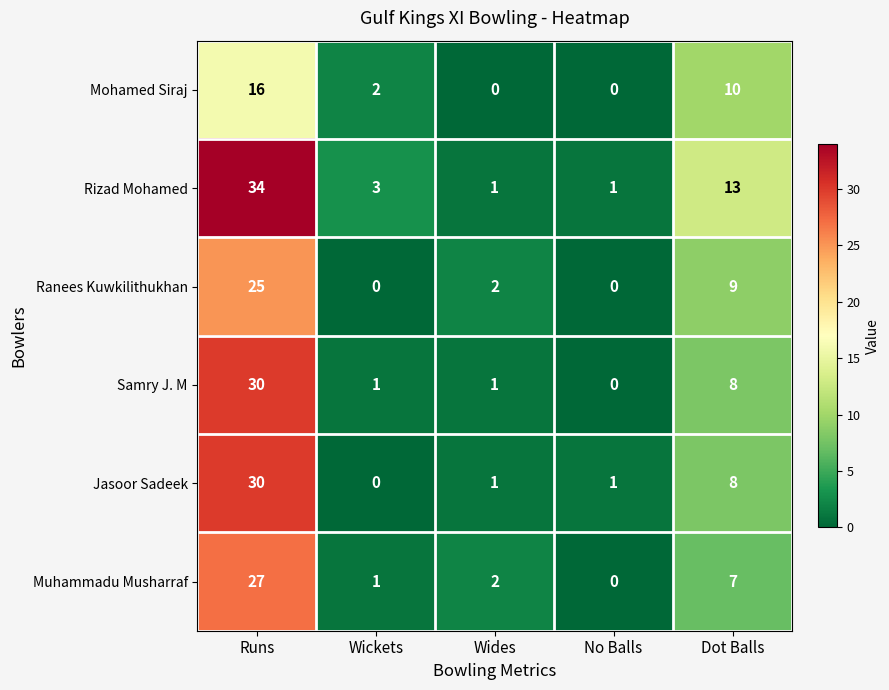

Which series has the largest range (max minus min)?

Rizad Mohamed